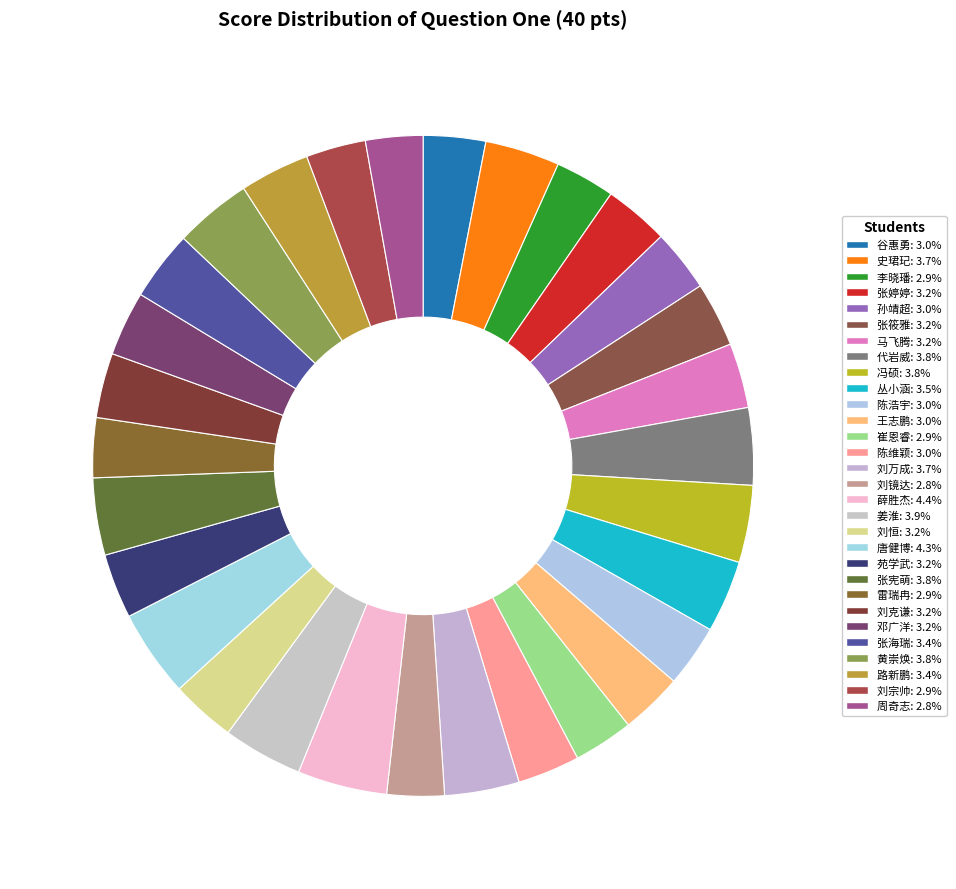

To the nearest percent, what is the average slice percentage?

3%